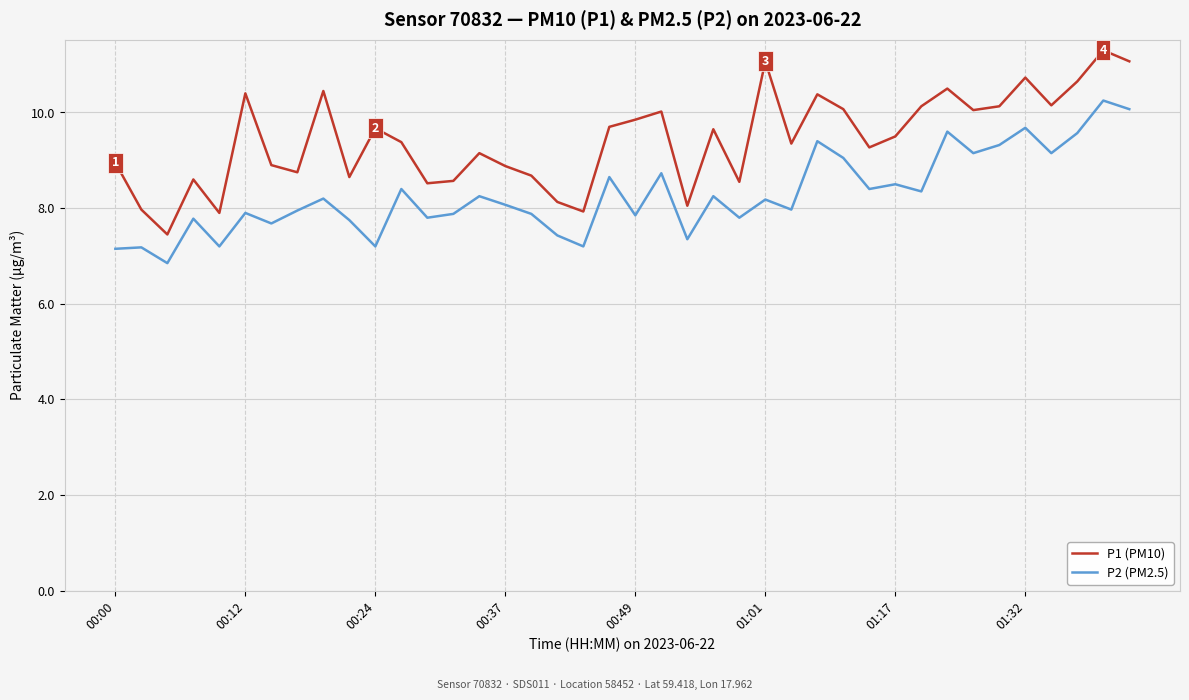

True or false: P2 (PM2.5) and P1 (PM10) cross at least once.

False